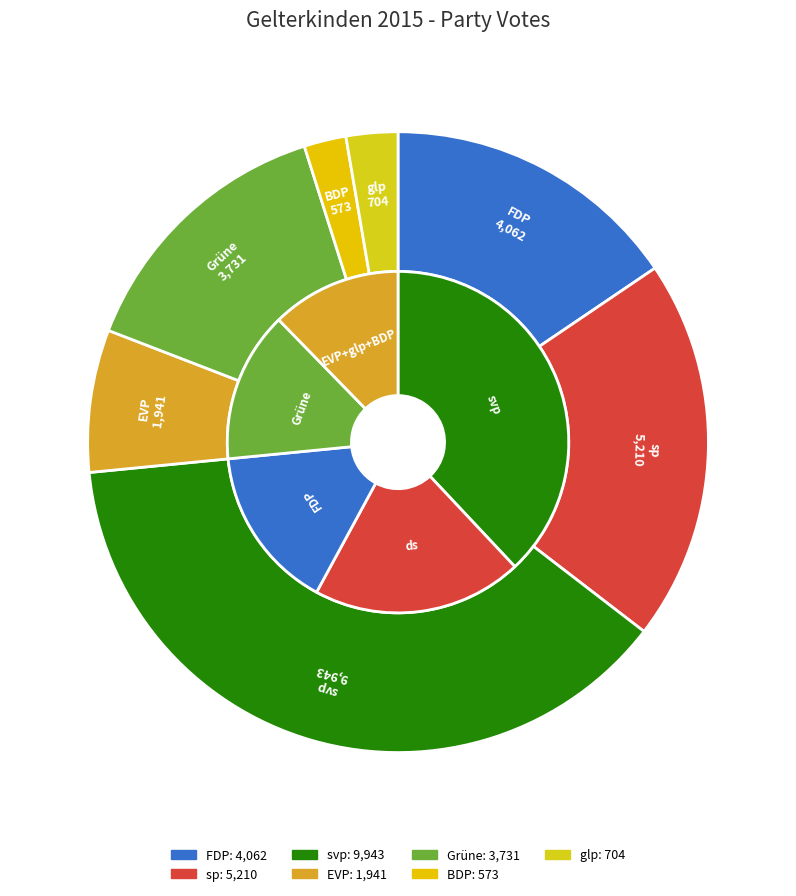

What is the largest slice in the pie chart?

svp